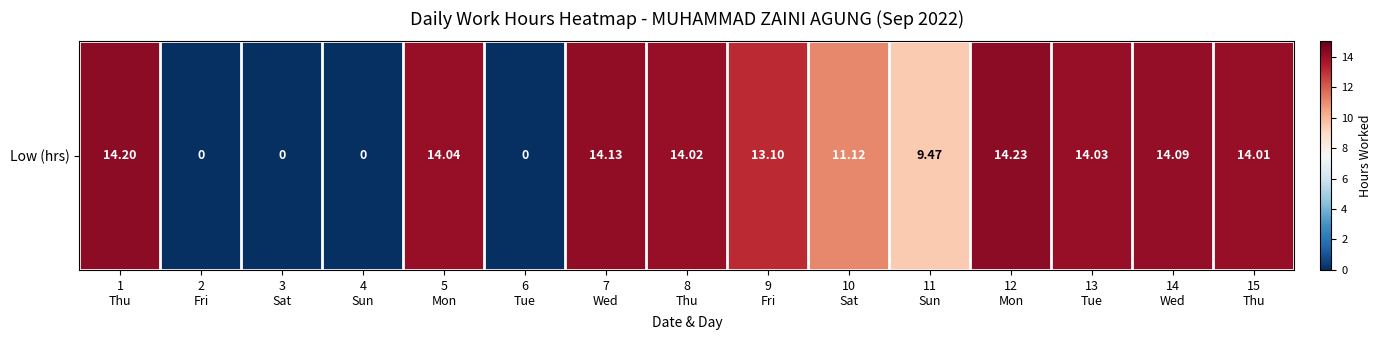

What is the change in value from 5
Mon to 9
Fri?

-0.9